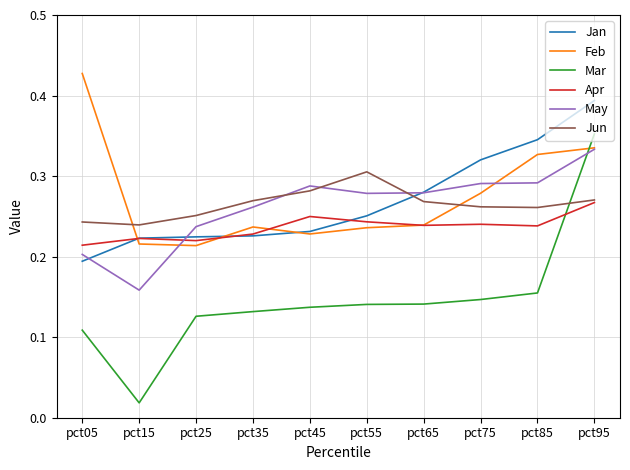

Between pct35 and pct85, which series saw the biggest shift?

Jan